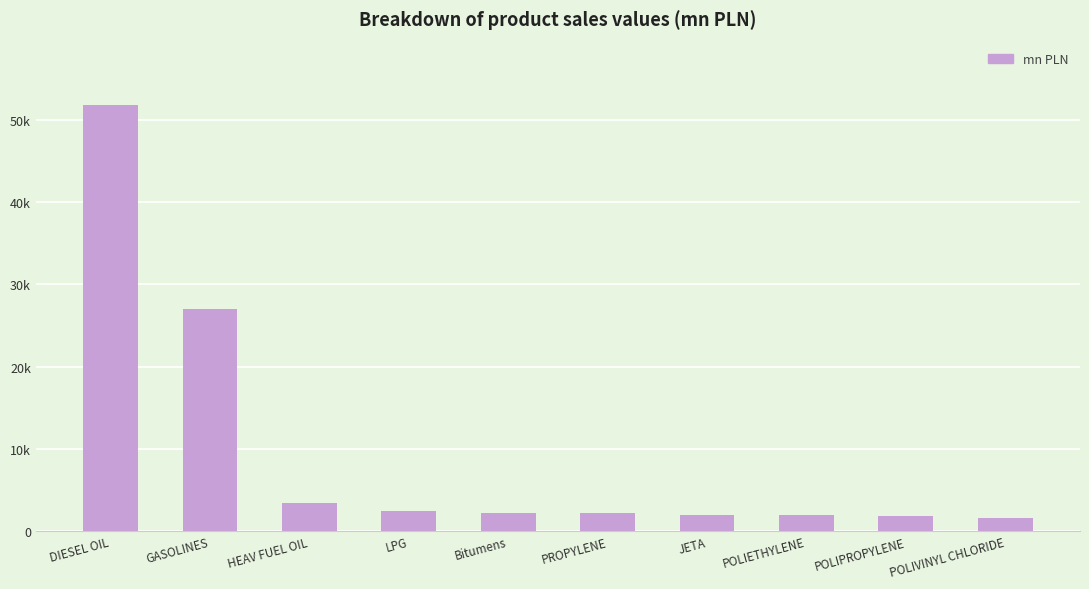

What is the difference between the maximum and minimum values?

50211